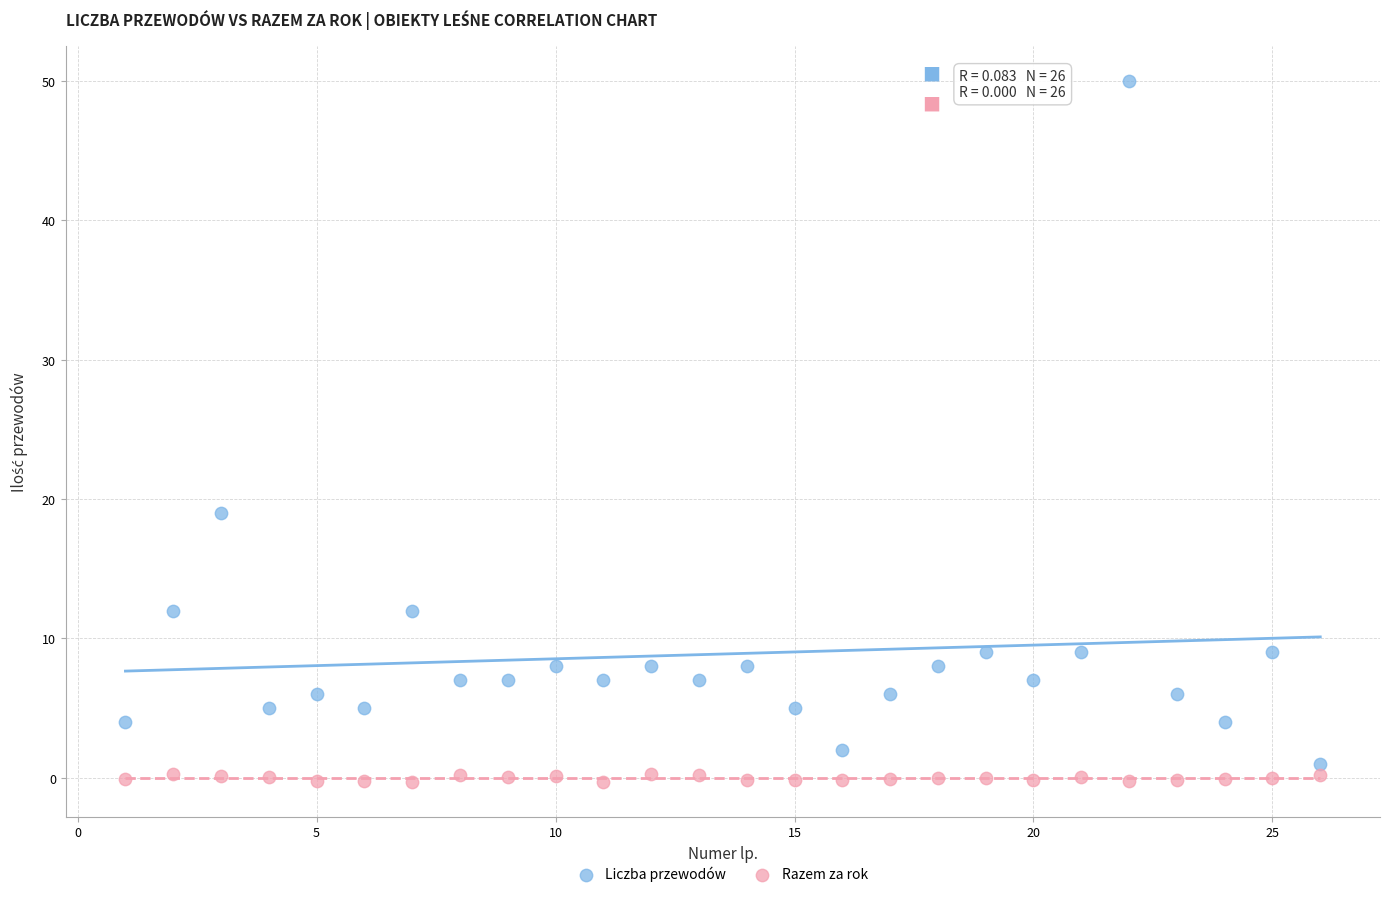

Across all series, what Y value is closest to 24?

19.0